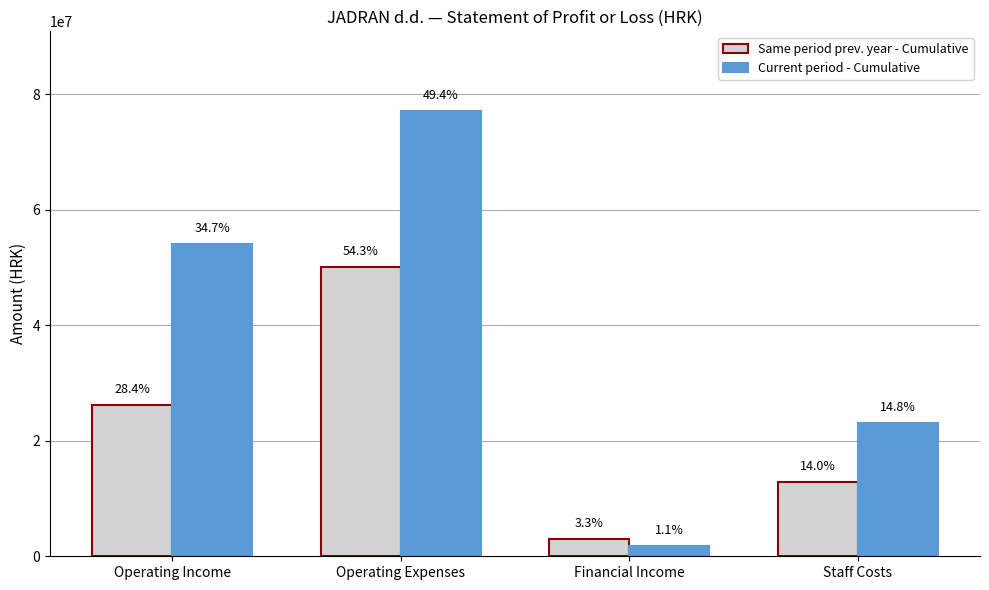

How many bars are there in total?

8